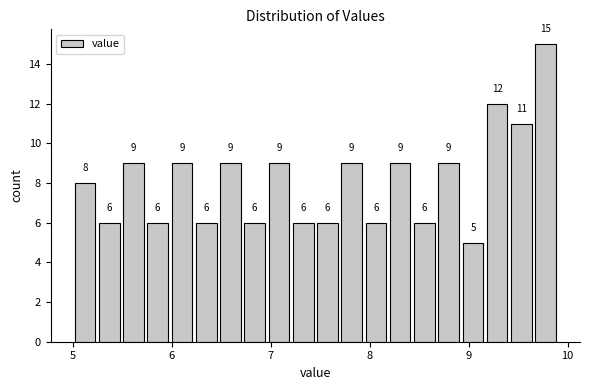

Around what value on the x-axis is the tallest bar? Give the approximate position of its centre, as read against the axis.

9.8